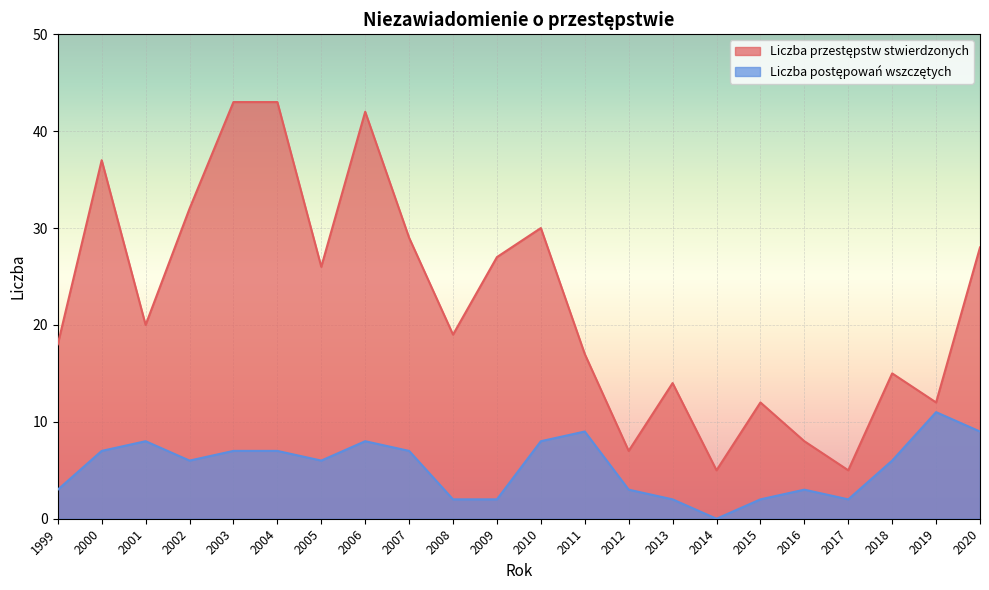

Rank the series by their maximum value, from highest to lowest.

Liczba przestępstw stwierdzonych, Liczba postępowań wszczętych